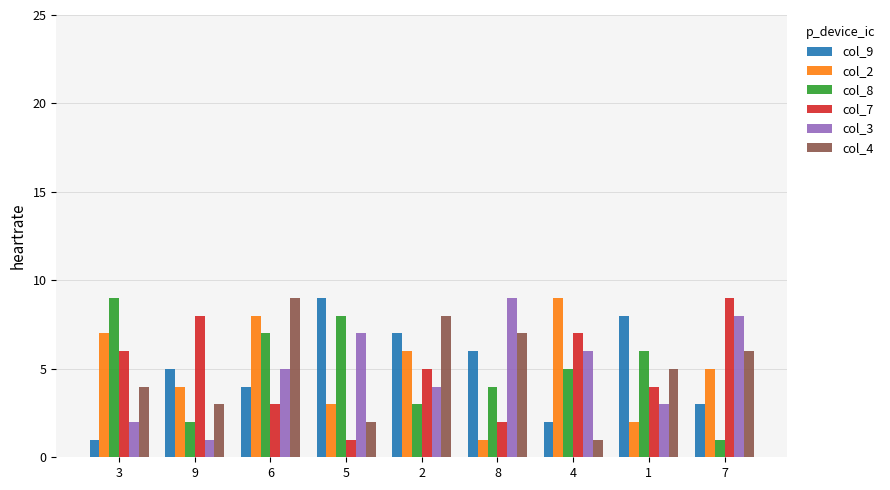

Is the value of col_2 at 9 greater than the value of col_7 at 9?

No